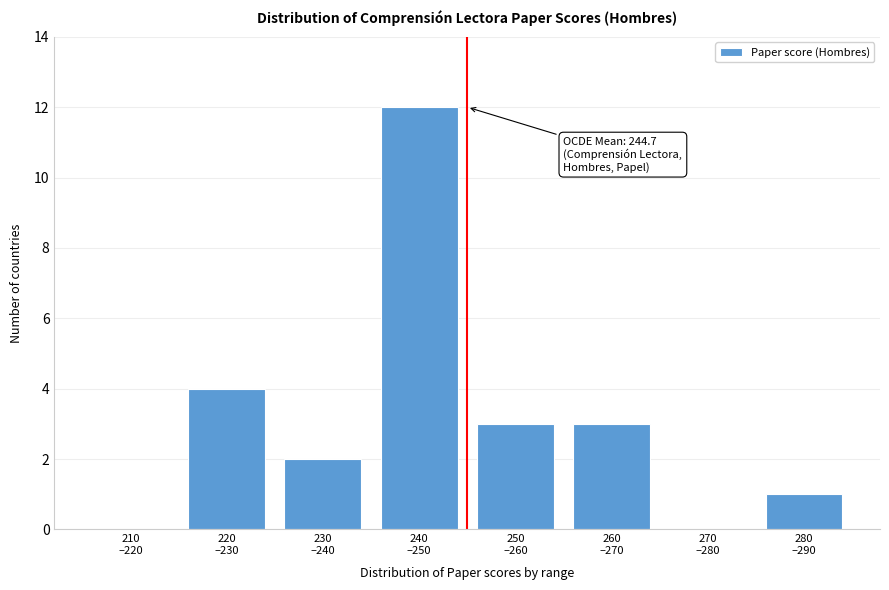

What is the sum of all values?

25